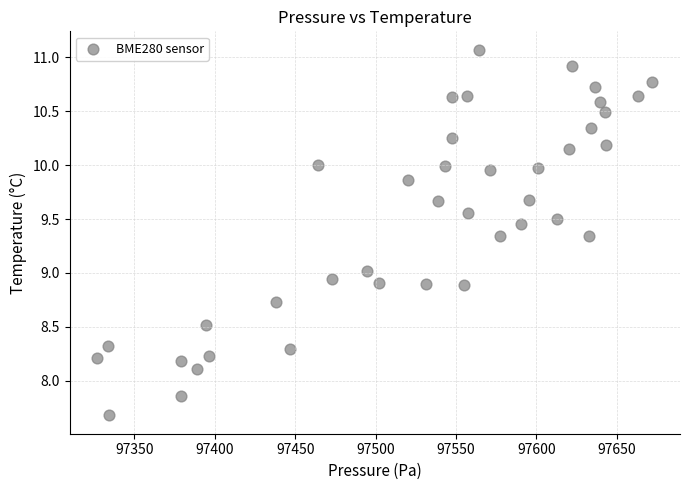

What is the range of Y values (max minus min)?

3.4